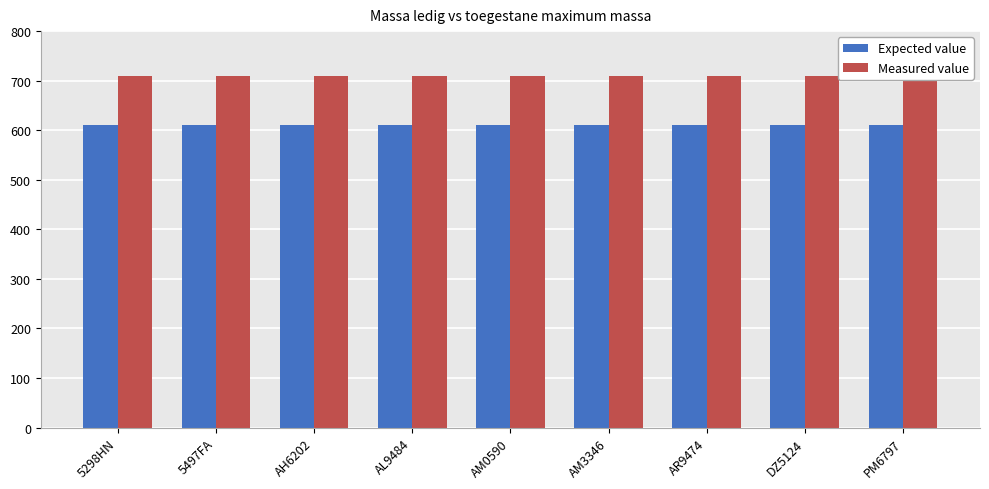

Which category has the highest value across all series?

5298HN